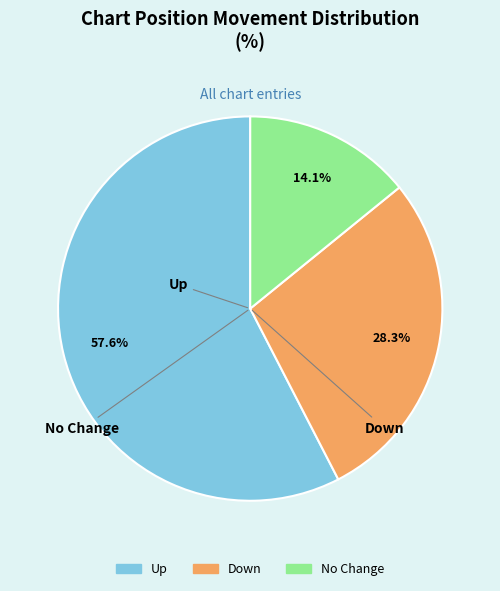

Count the number of slices in the pie.

3